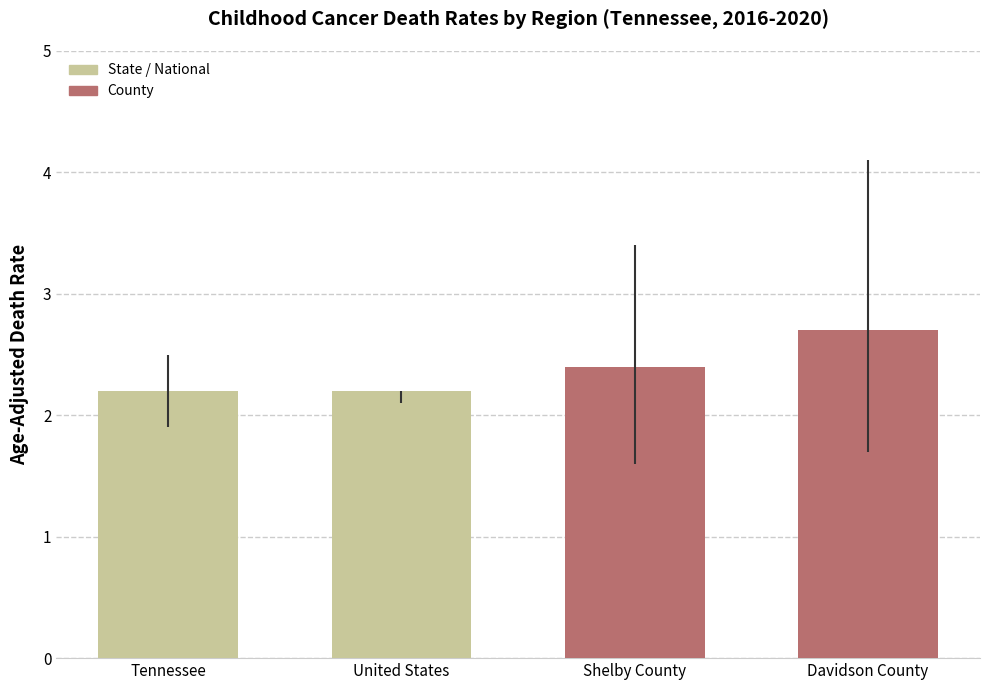

What is the difference between the second highest and minimum values?

0.2